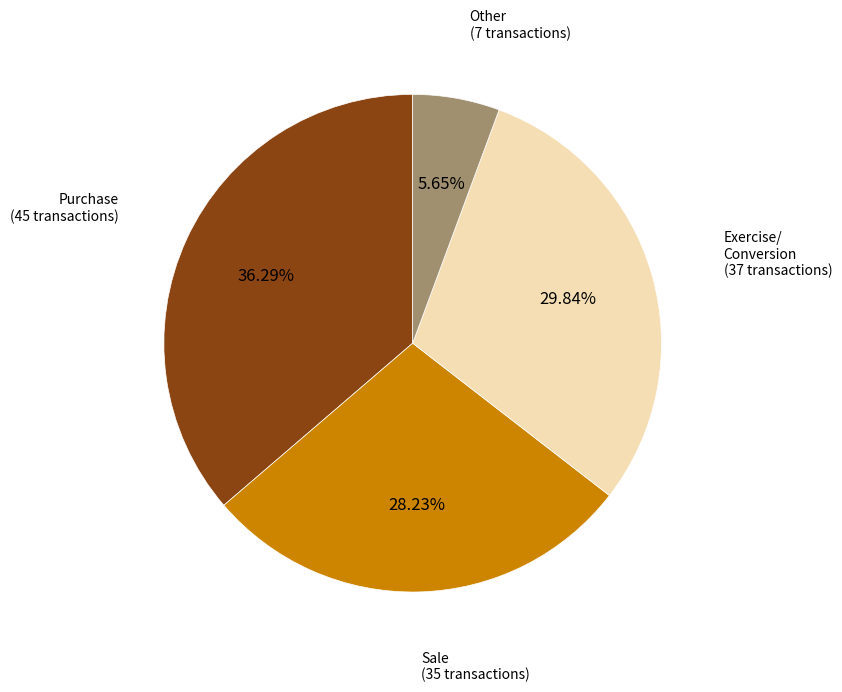

Is there any slice that represents more than half of the pie?

No